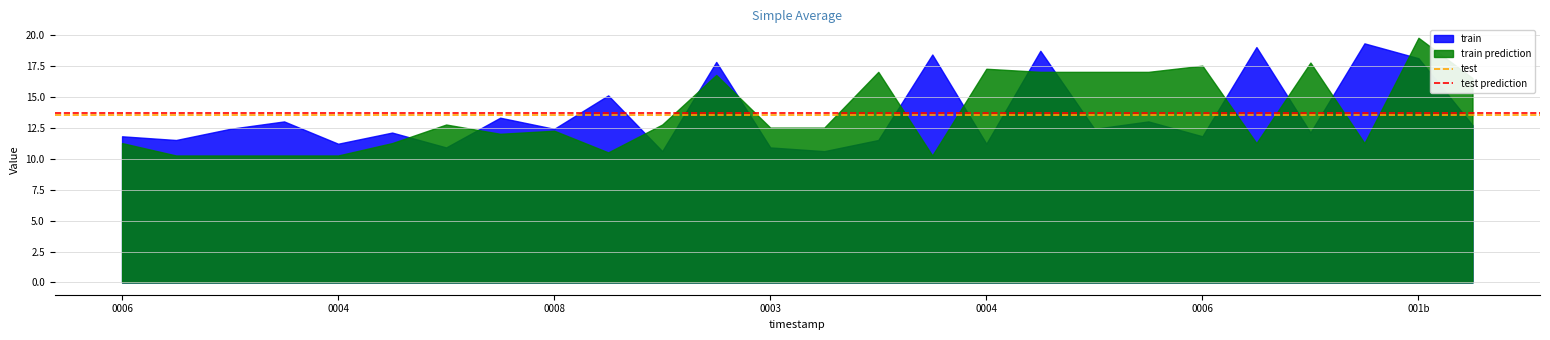

The value of test prediction at 0004 is 13.7. True or false?

True